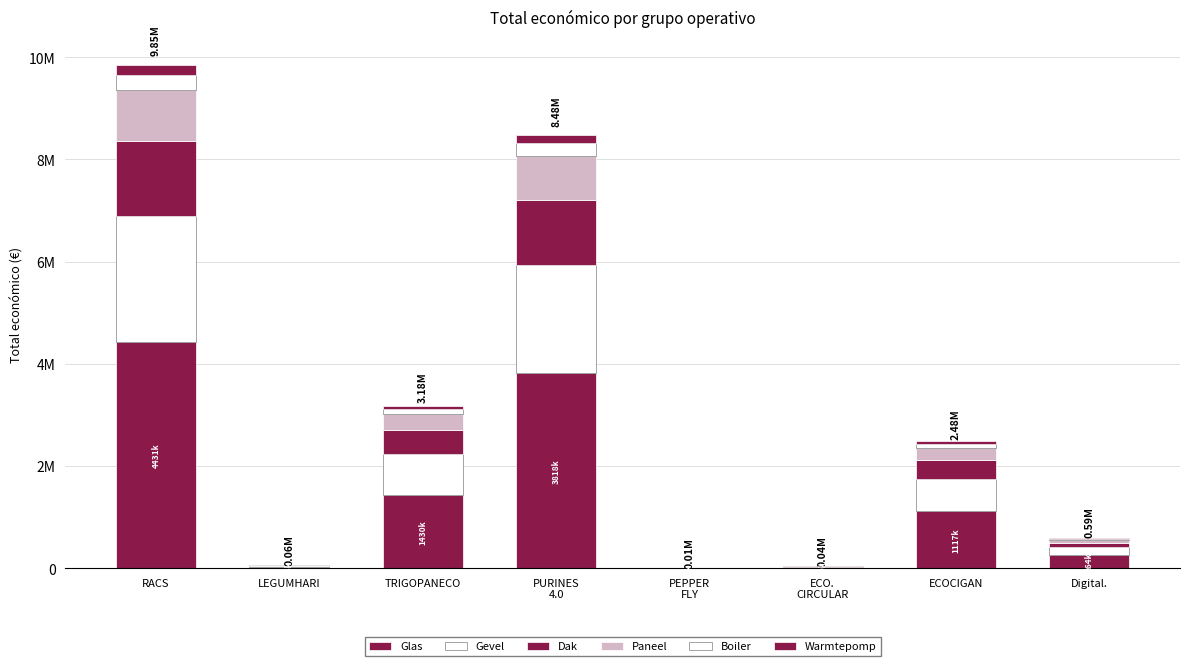

What is the label of the 8th bar from the right?

RACS